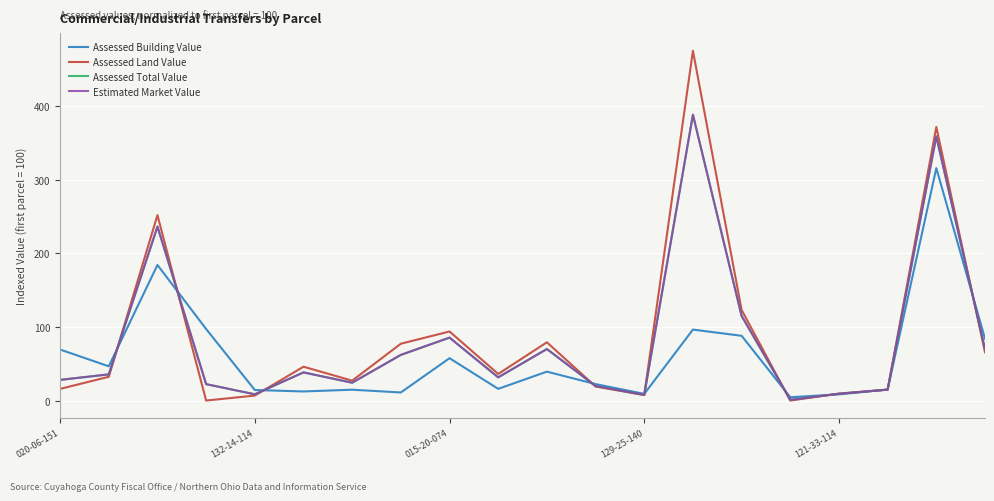

Is this an area chart (filled region under the line)?

No